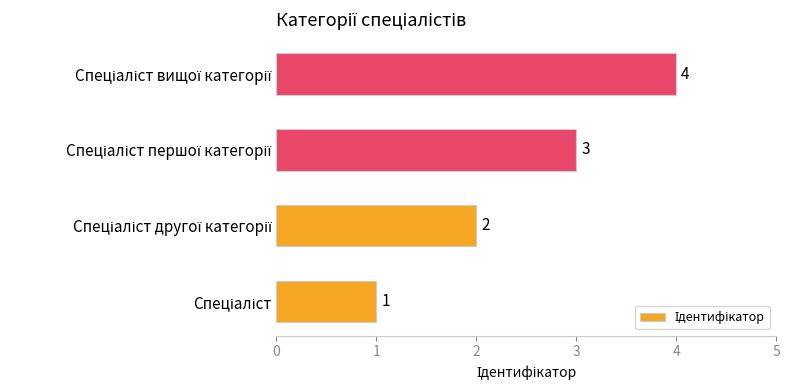

What is the greatest value displayed?

4